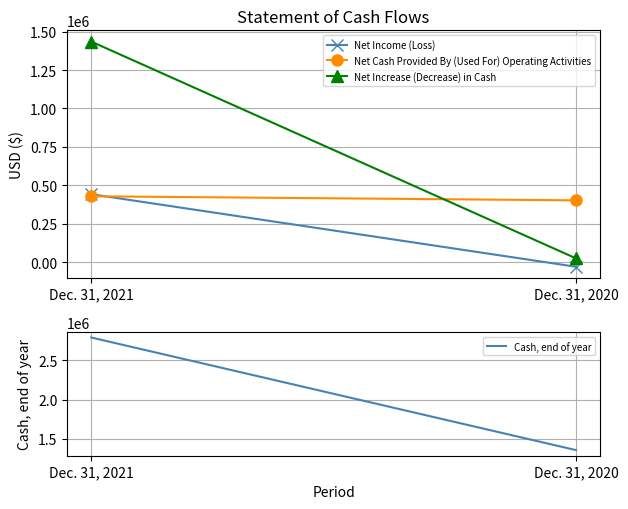

At how many categories does at least one series exceed 706749?

2